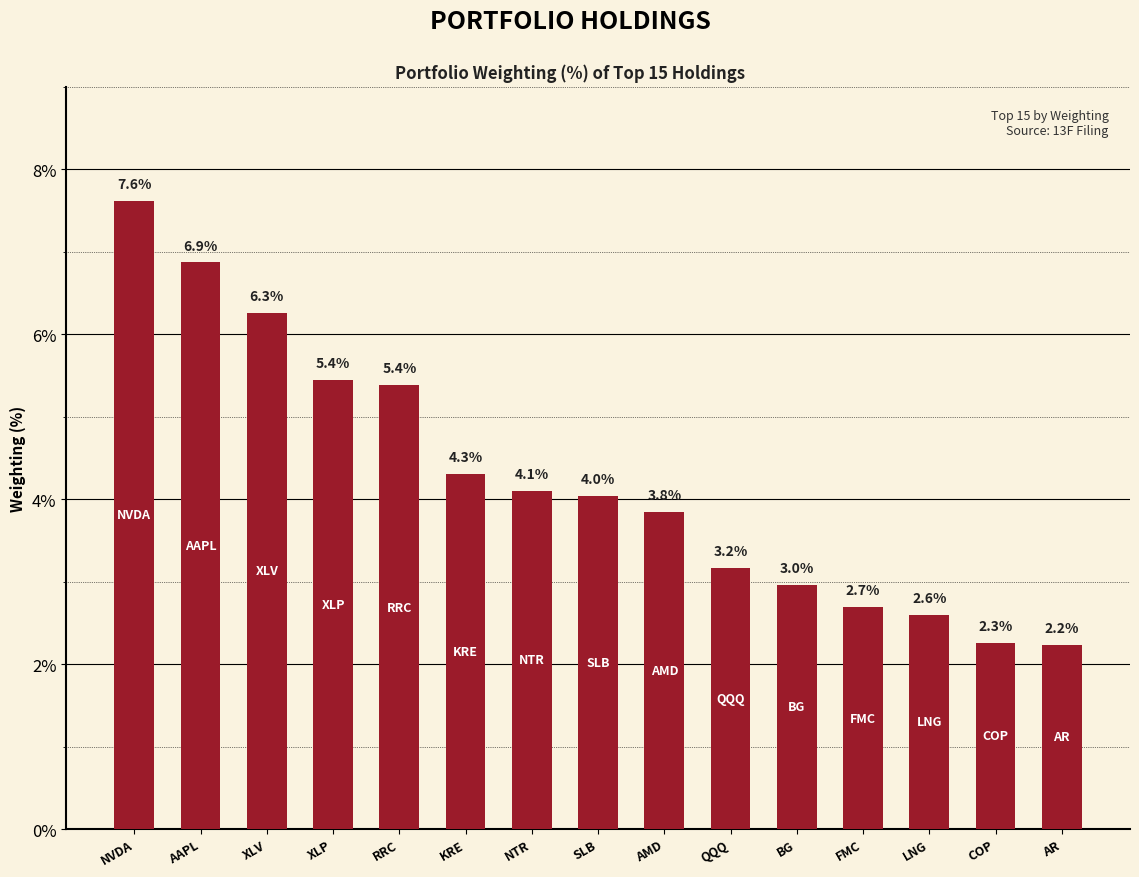

Where is the data nearest to the value 4?

SLB